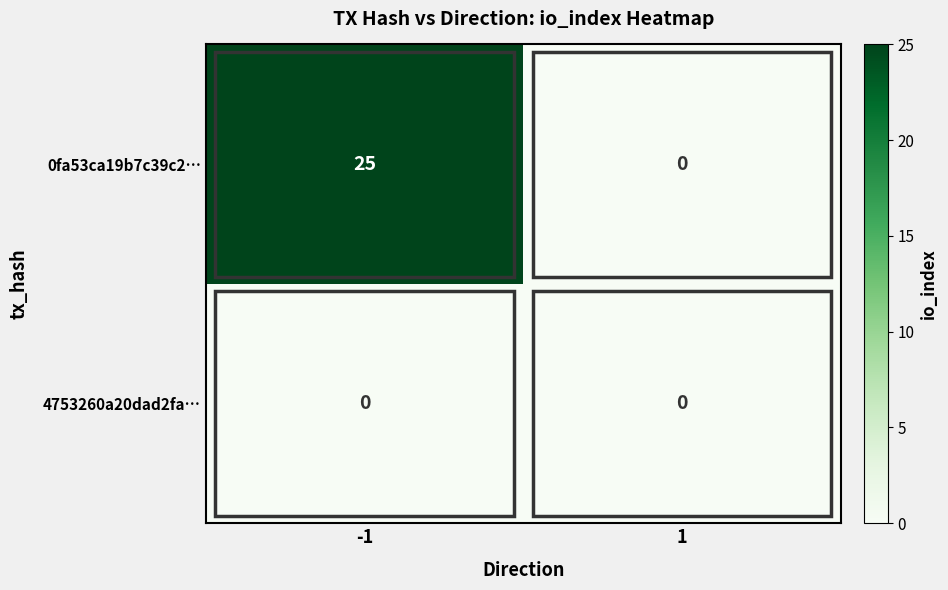

What is the maximum value shown in the chart?

25